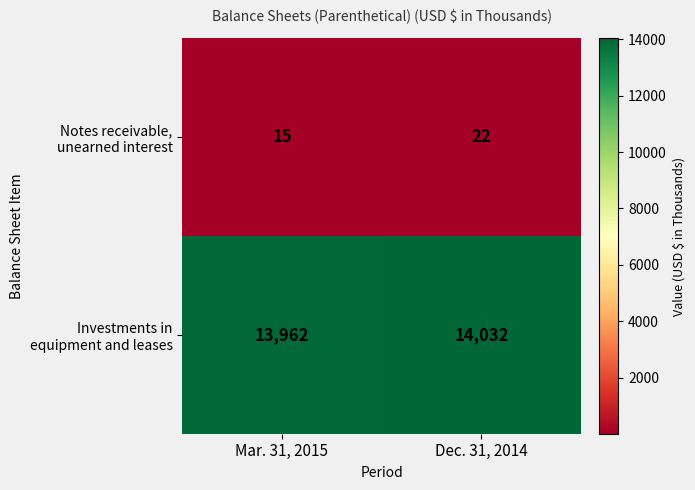

What is the difference between the highest and lowest values at Dec. 31, 2014?

14010